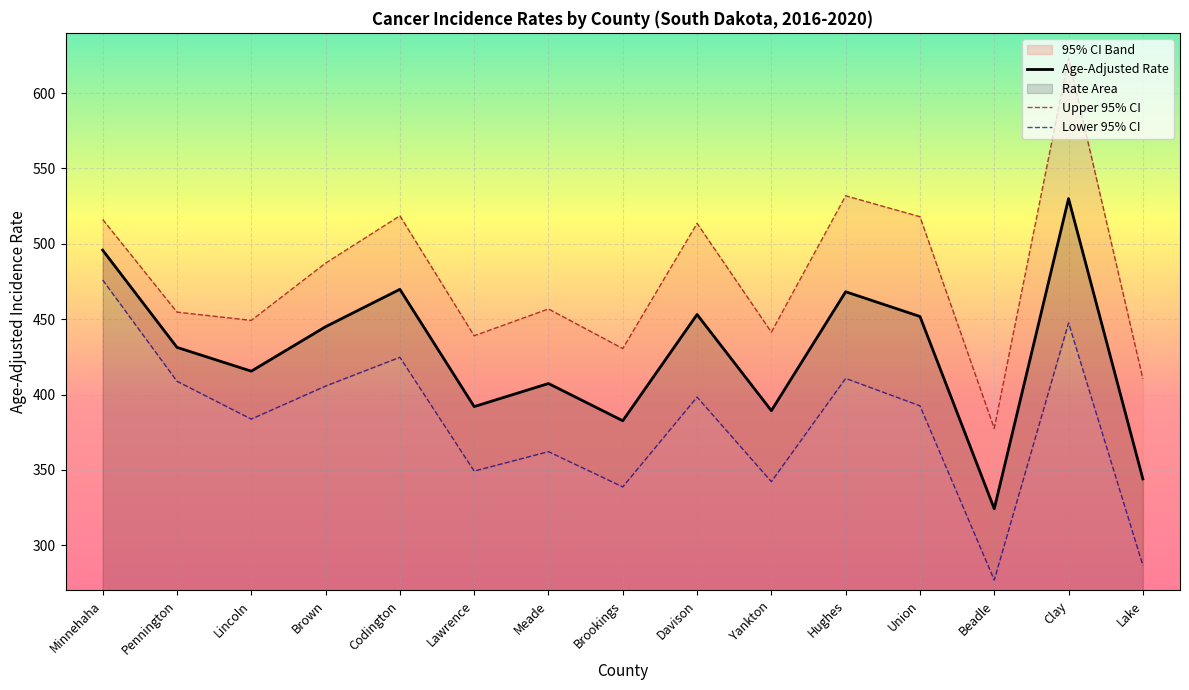

What is the label of the 8th point from the left?

Brookings